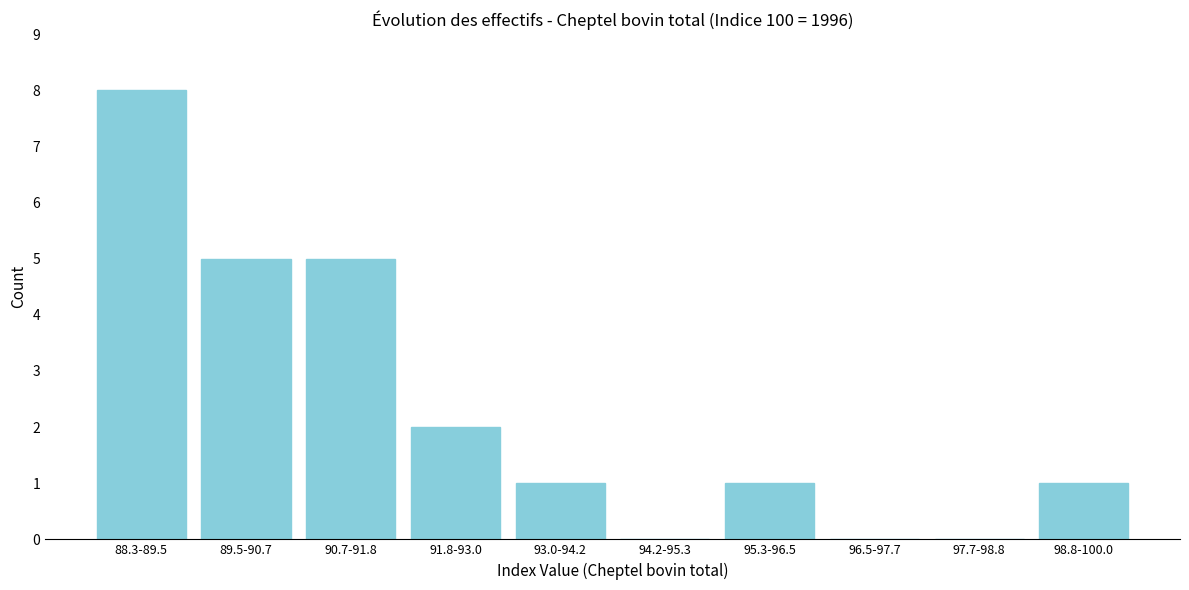

Reading left to right, extract all data points from this chart.

88.3-89.5=8	89.5-90.7=5	90.7-91.8=5	91.8-93.0=2	93.0-94.2=1	94.2-95.3=0	95.3-96.5=1	96.5-97.7=0	97.7-98.8=0	98.8-100.0=1